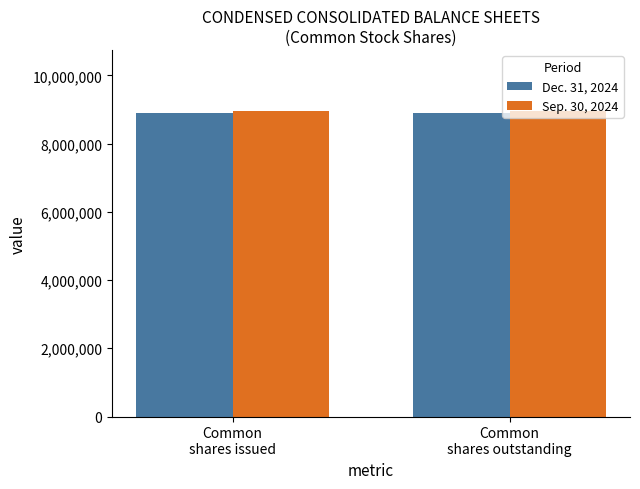

What are all the series names shown in the legend?

Dec. 31, 2024, Sep. 30, 2024